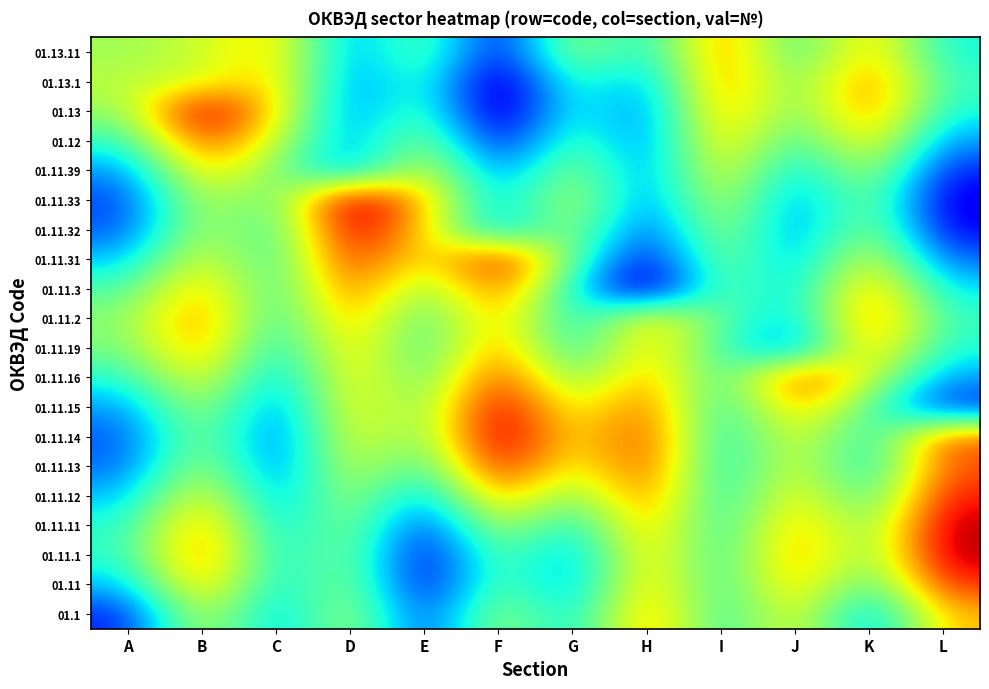

At which category does the chart reach its peak across all series?

D